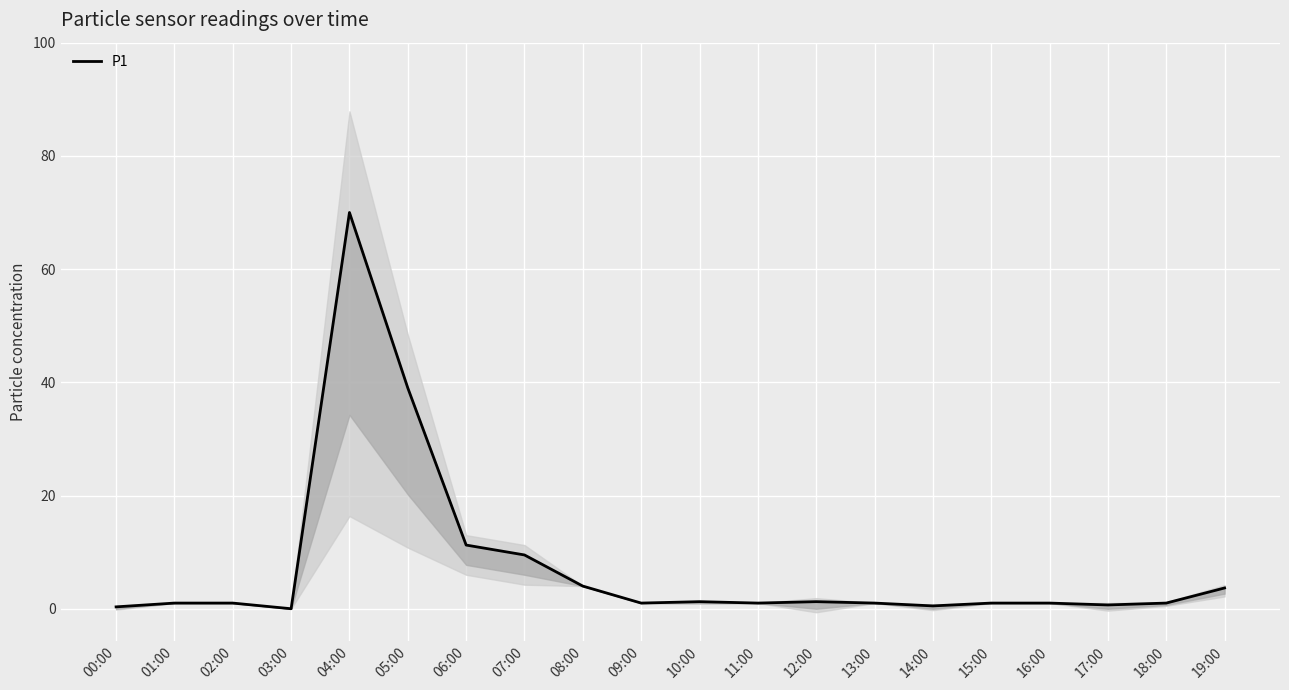

Which category has the highest value across all series?

04:00